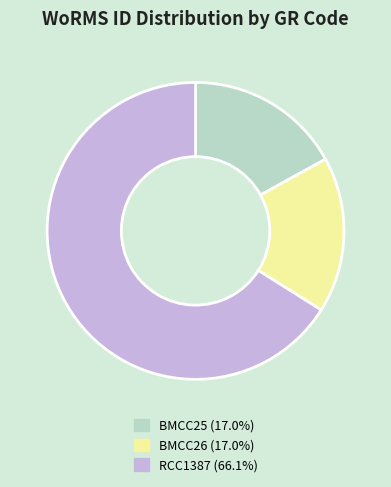

Does any single category account for the majority?

Yes